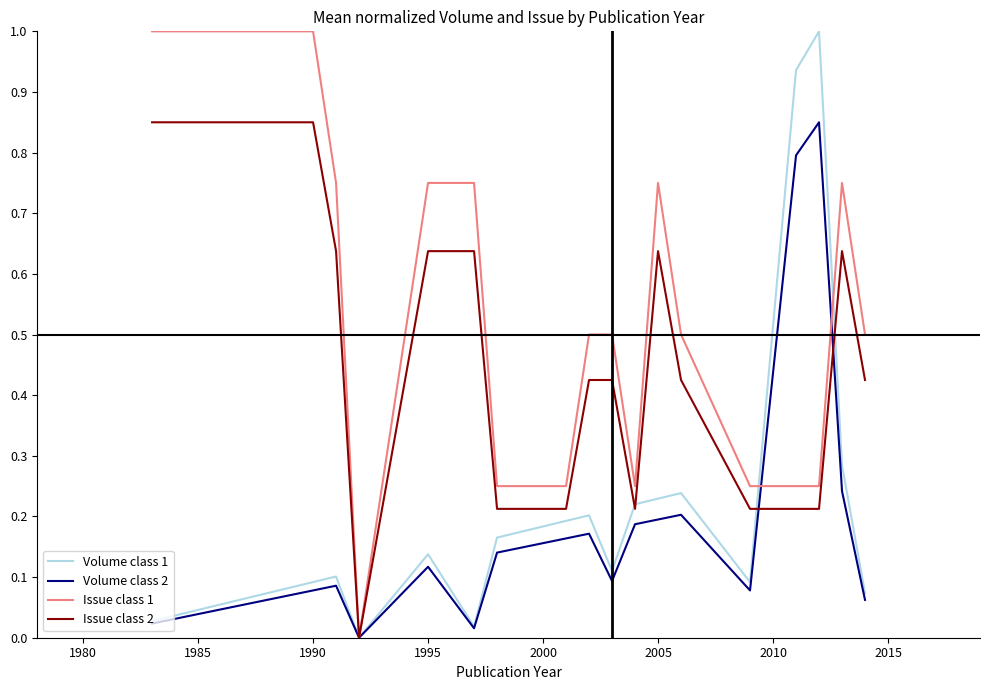

What is the greatest value displayed?

1.0